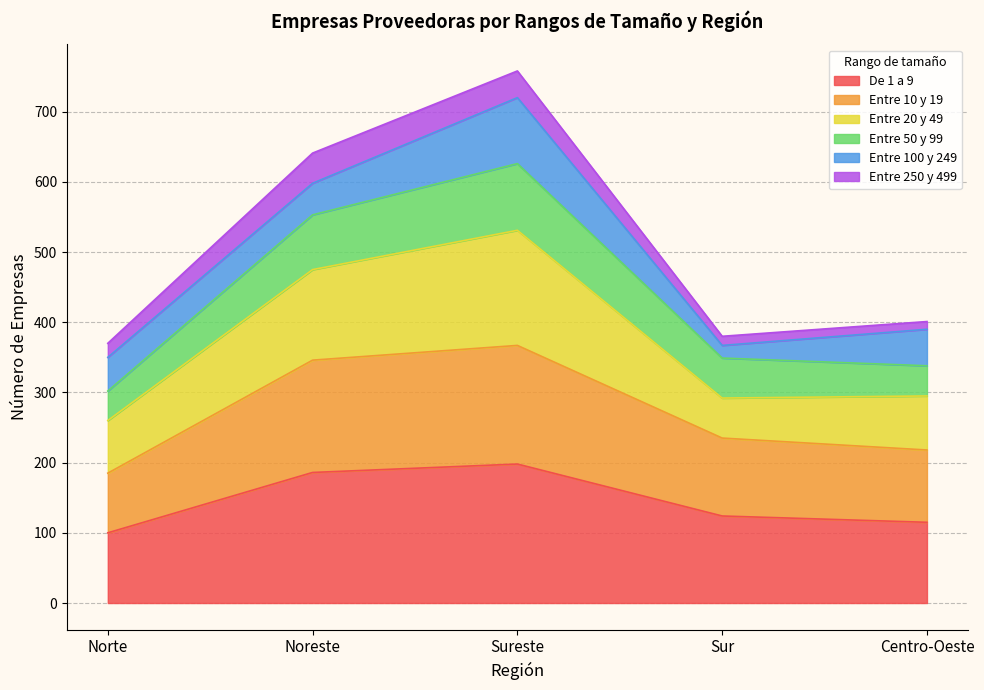

Which label corresponds to the smallest value in the chart?

Norte